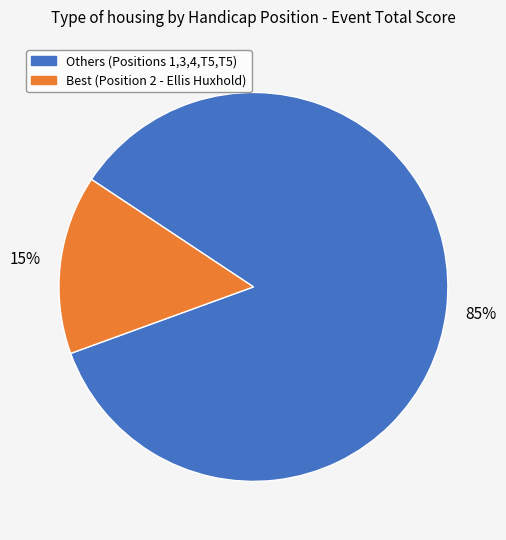

How many segments does this pie chart have?

2